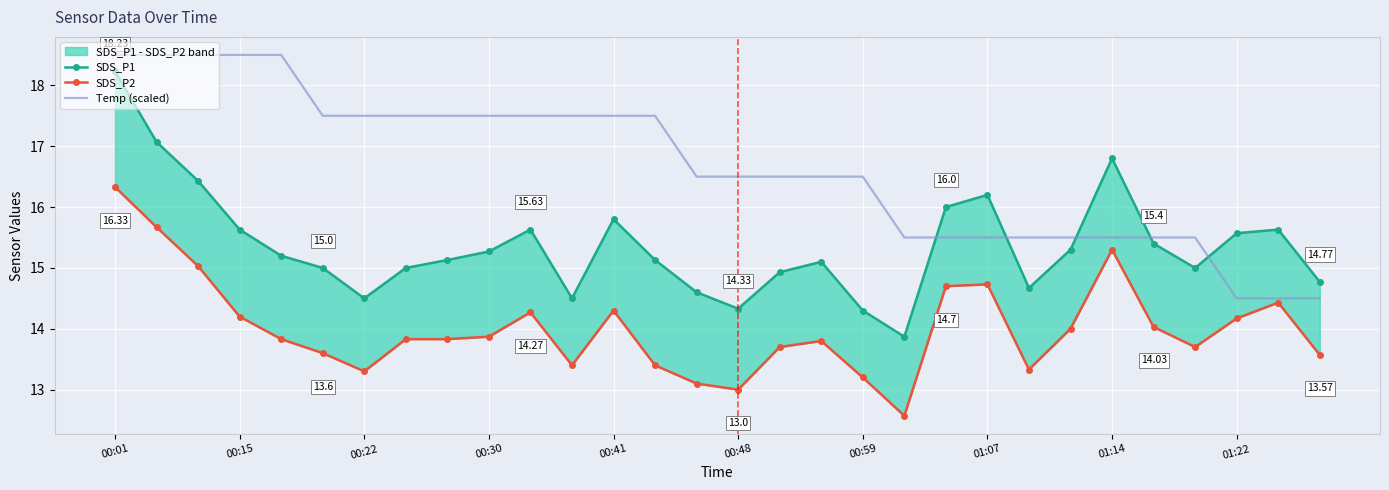

How many interior local valleys does the SDS_P2 series have?

6